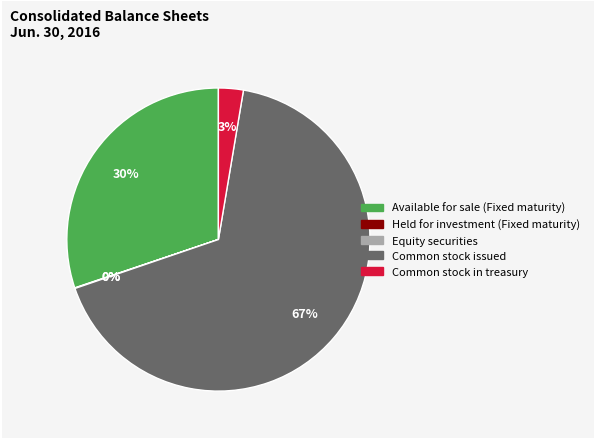

What is the largest slice in the pie chart?

Common stock issued